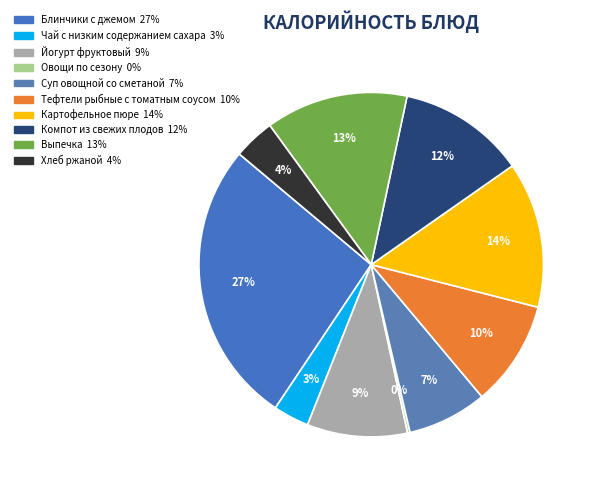

Between Суп овощной со сметаной and Компот из свежих плодов, which is larger?

Компот из свежих плодов